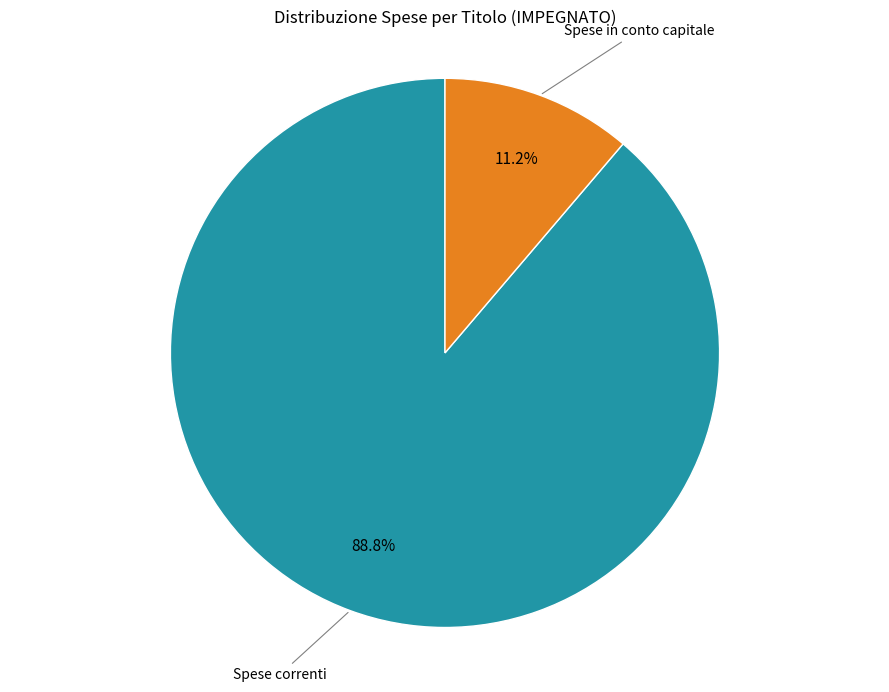

Rank the categories by value from lowest to highest.

Spese in conto capitale, Spese correnti